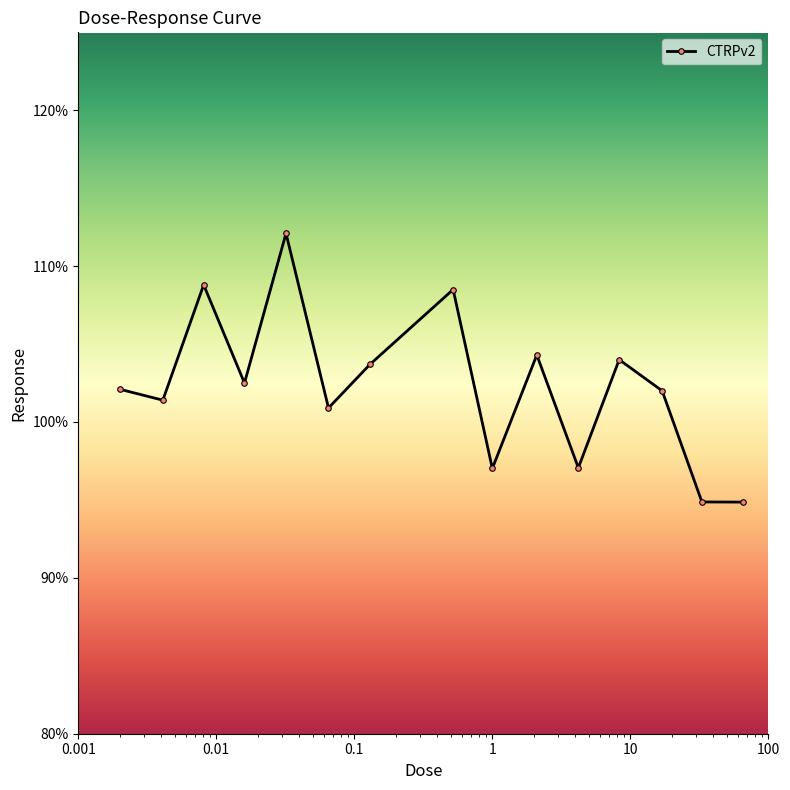

Is this an area chart (filled region under the line)?

No